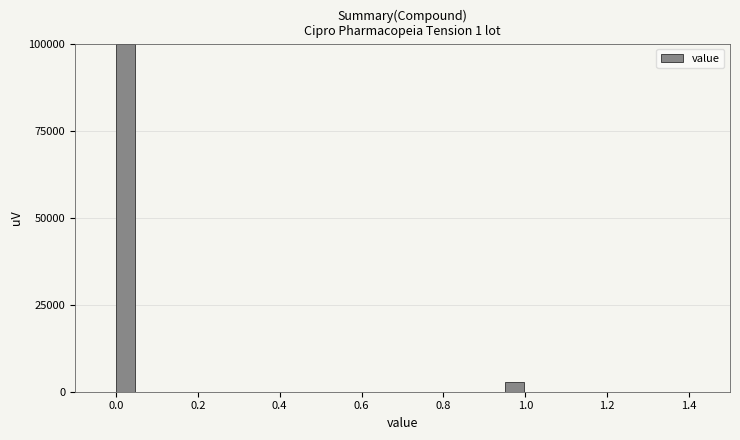

Read against the x-axis, roughly where is the centre of the tallest bar?

0.02